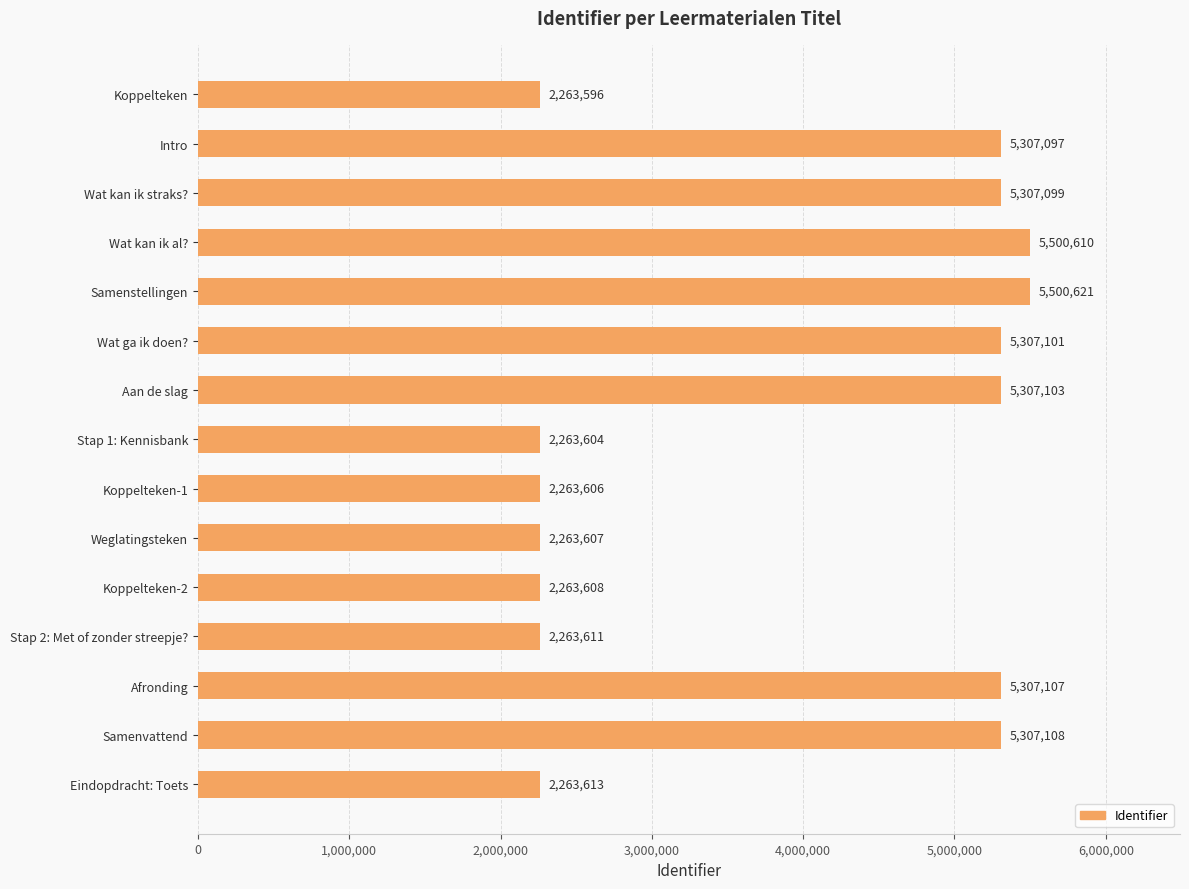

How many series are shown in this chart?

1